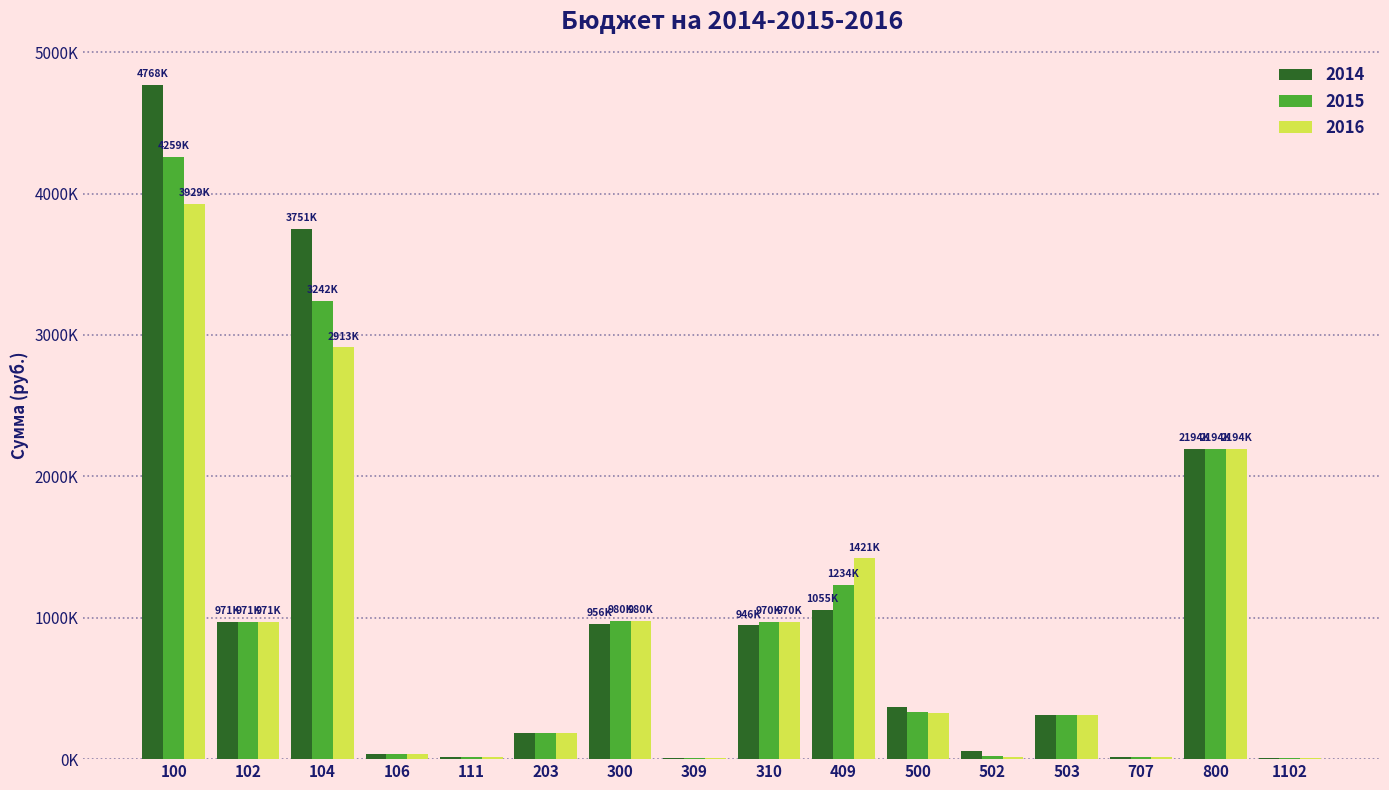

Reading left to right, what are all the values shown in this chart?

2014: 100=4768200	102=971000	104=3751683	106=33517	111=12000	203=183000	300=956000	309=10000	310=946000	409=1055100	500=371000	502=60000	503=311000	707=12000	800=2194400	1102=5000
2015: 100=4259000	102=971000	104=3242483	106=33517	111=12000	203=183500	300=980000	309=10000	310=970000	409=1234800	500=331000	502=20000	503=311000	707=12000	800=2194400	1102=5000
2016: 100=3929600	102=971000	104=2913083	106=33517	111=12000	203=183500	300=980000	309=10000	310=970000	409=1421000	500=326000	502=15000	503=311000	707=12000	800=2194400	1102=5000